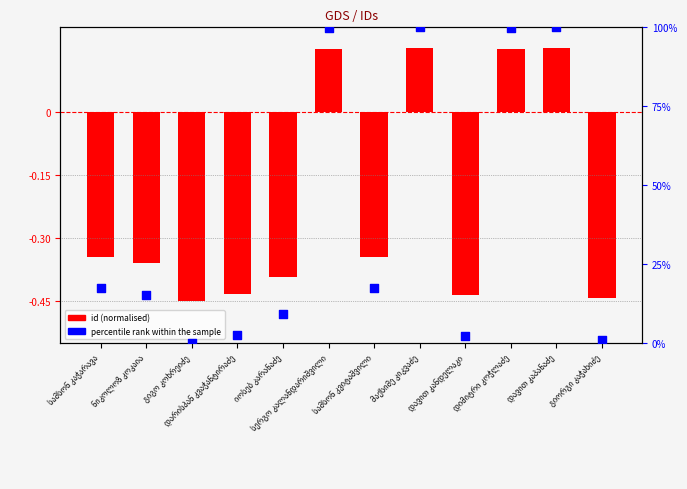

Which series reaches the minimum Y coordinate?

id (normalised)